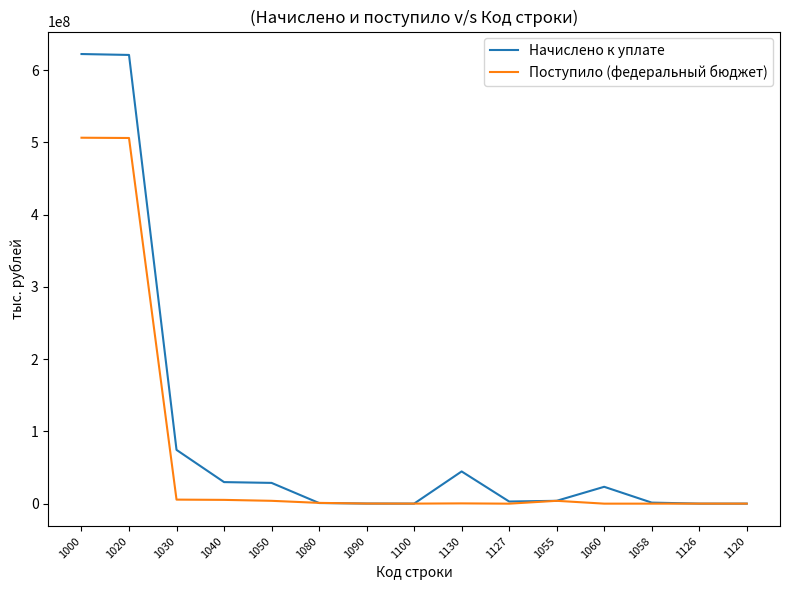

Rank the series by their average value, from highest to lowest.

Начислено к уплате, Поступило (федеральный бюджет)